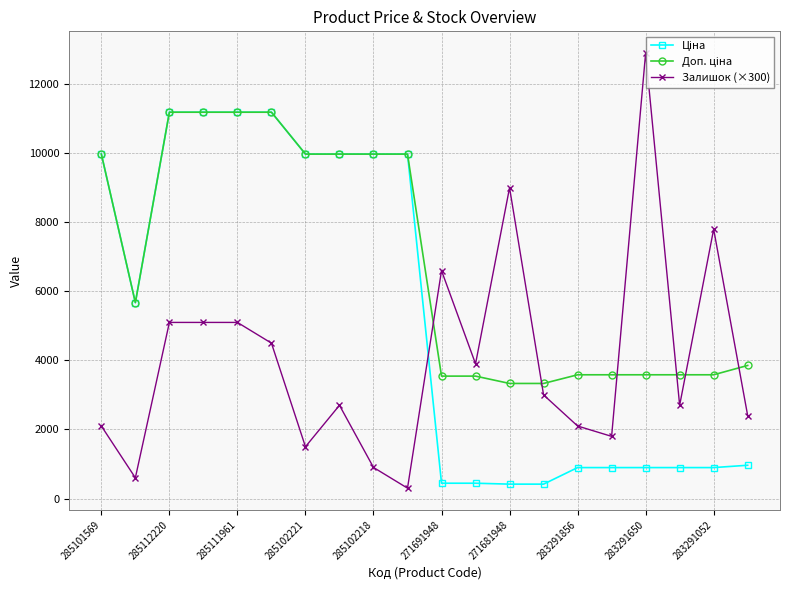

Which series has the largest range (max minus min)?

Залишок (×300)